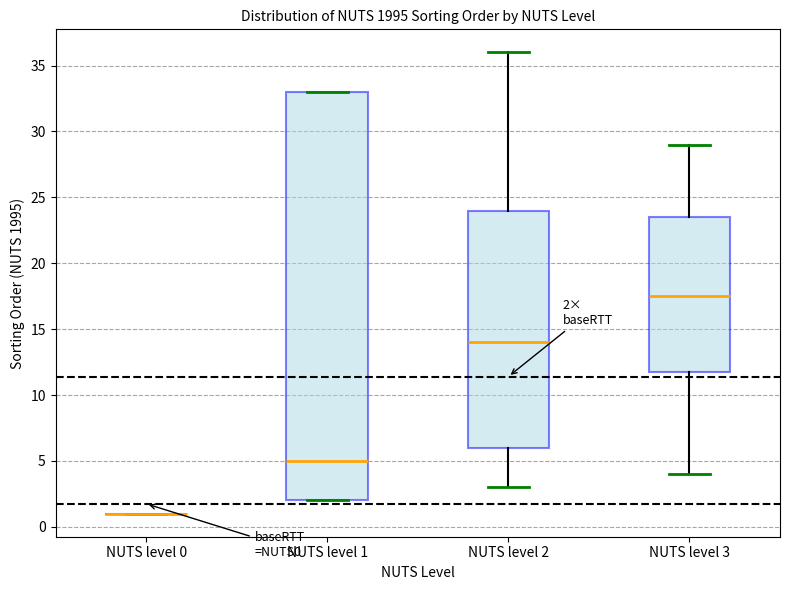

Which box is the tallest, from its lower edge to its upper edge?

NUTS level 1